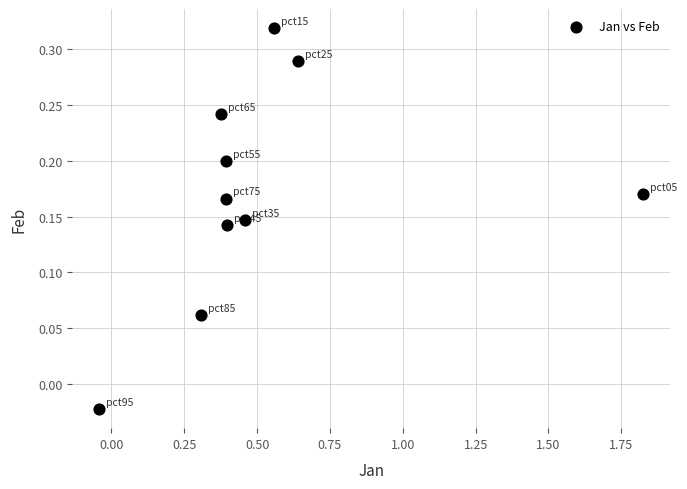

What is the average X value?

0.5